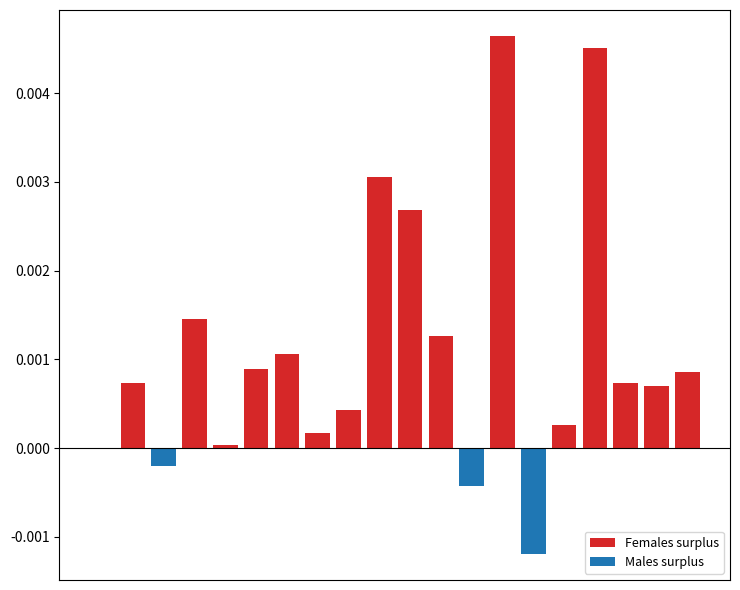

Between 16 and 1, which is larger?

16